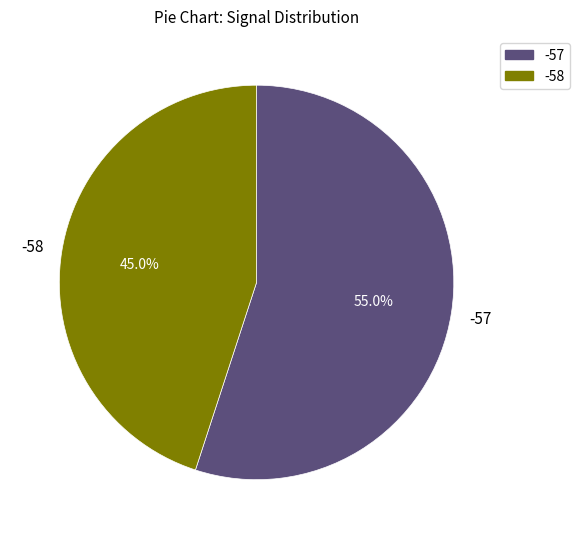

Does any single category account for the majority?

Yes